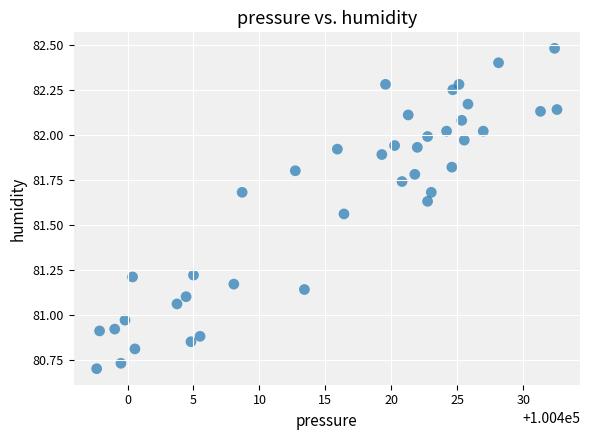

What is the range of Y values (max minus min)?

1.8